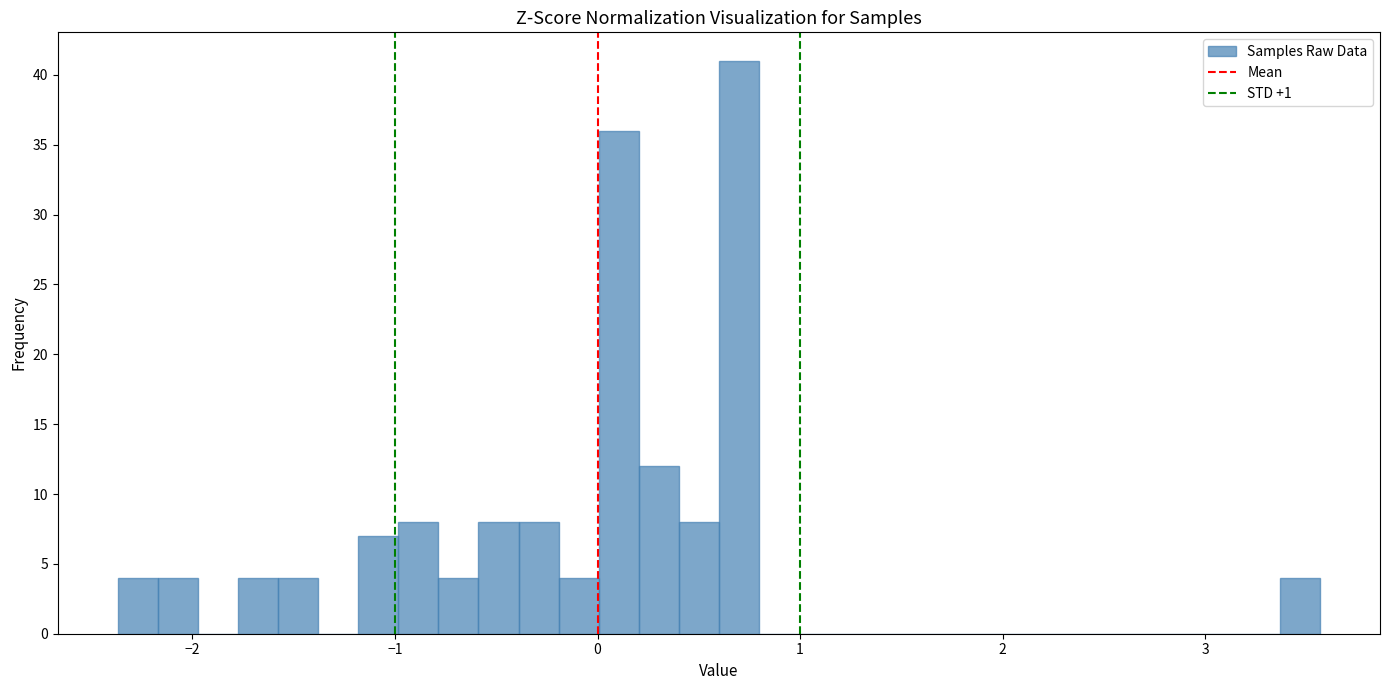

Read against the x-axis, roughly where is the centre of the tallest bar?

0.7